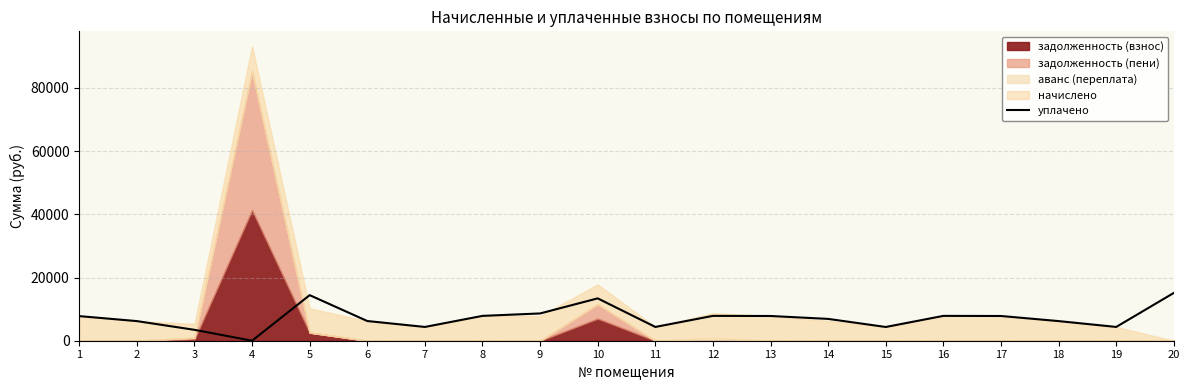

What is the maximum value for уплачено?

15124.8